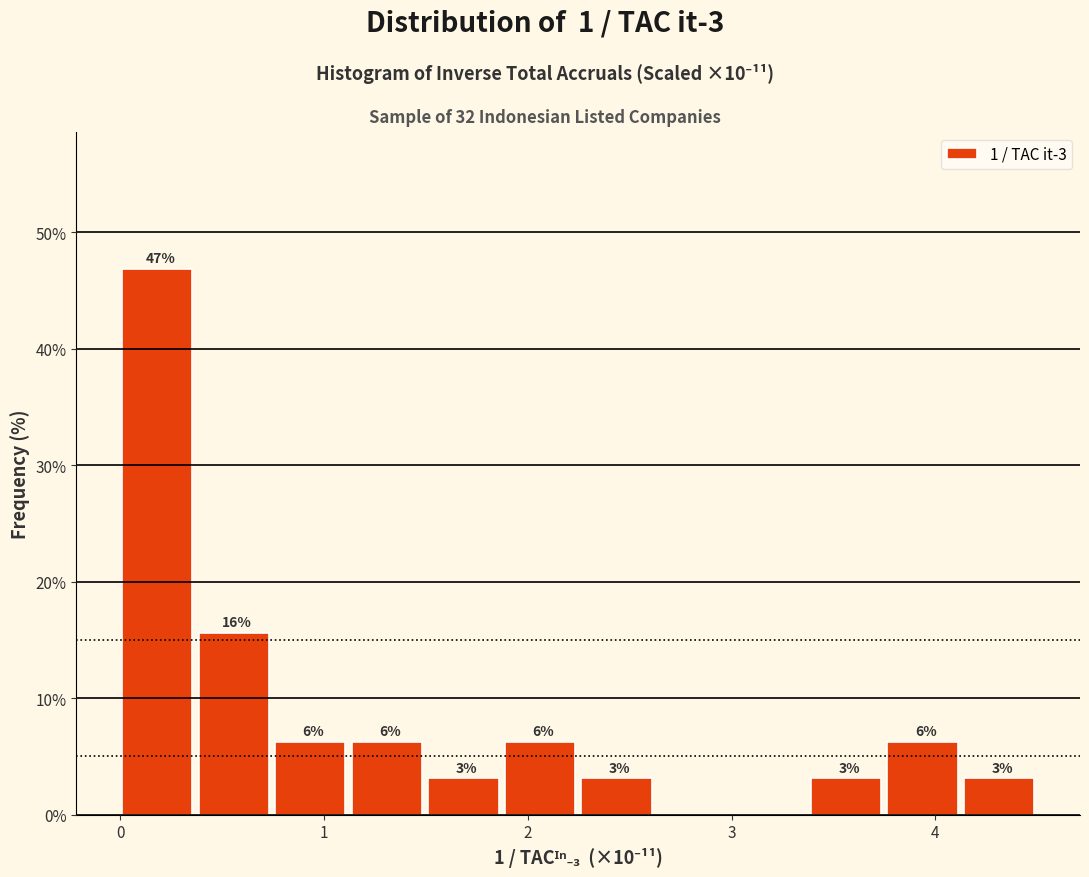

Around what value on the x-axis is the tallest bar? Give the approximate position of its centre, as read against the axis.

0.2